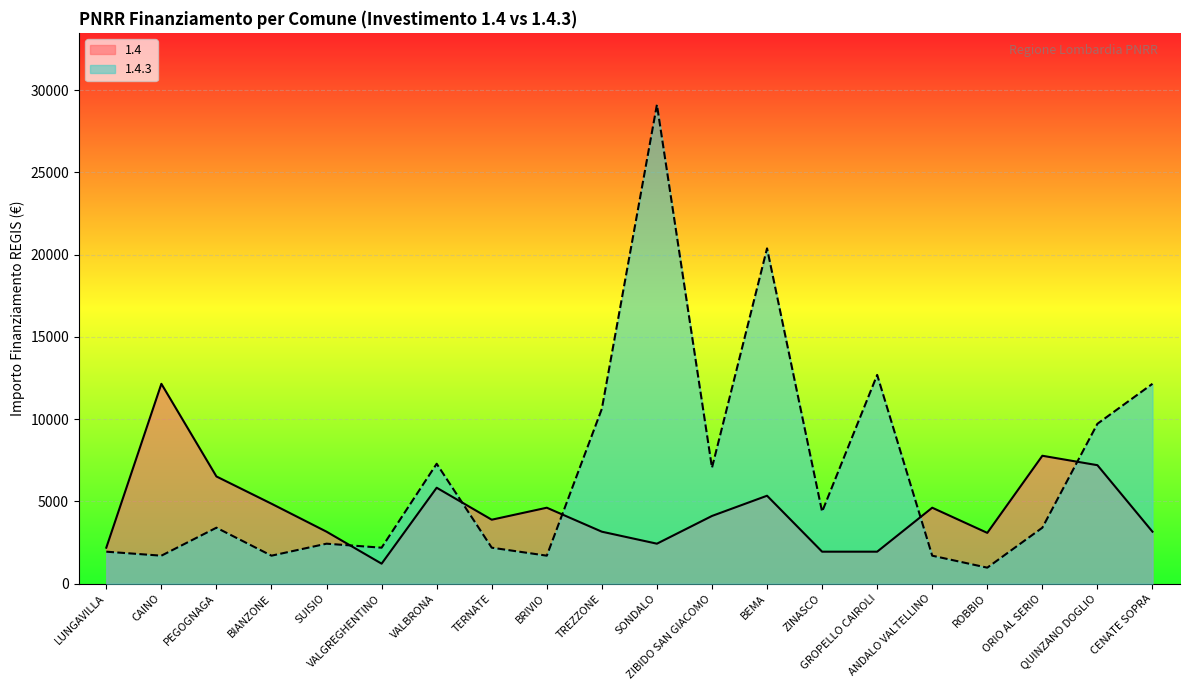

At which label does 1.4.3 reach its peak?

SONDALO